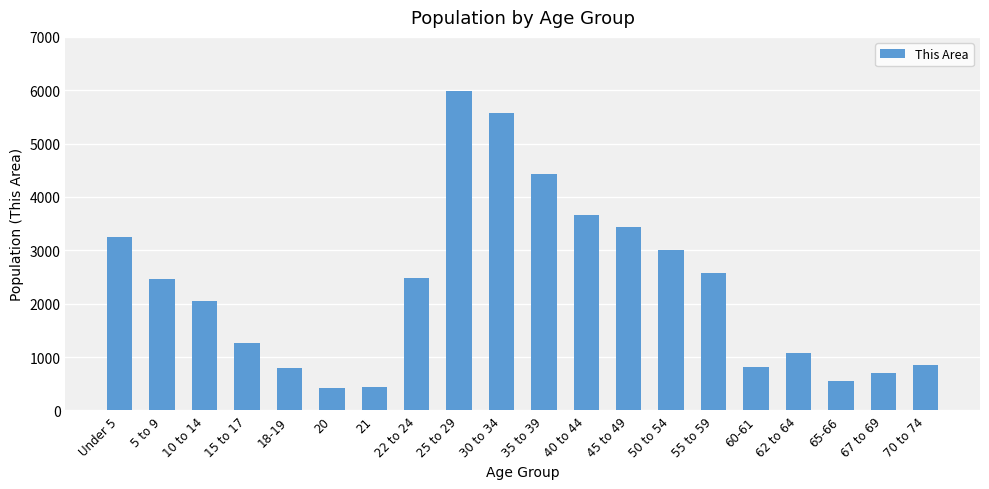

What is the label of the 3rd bar from the left?

10 to 14